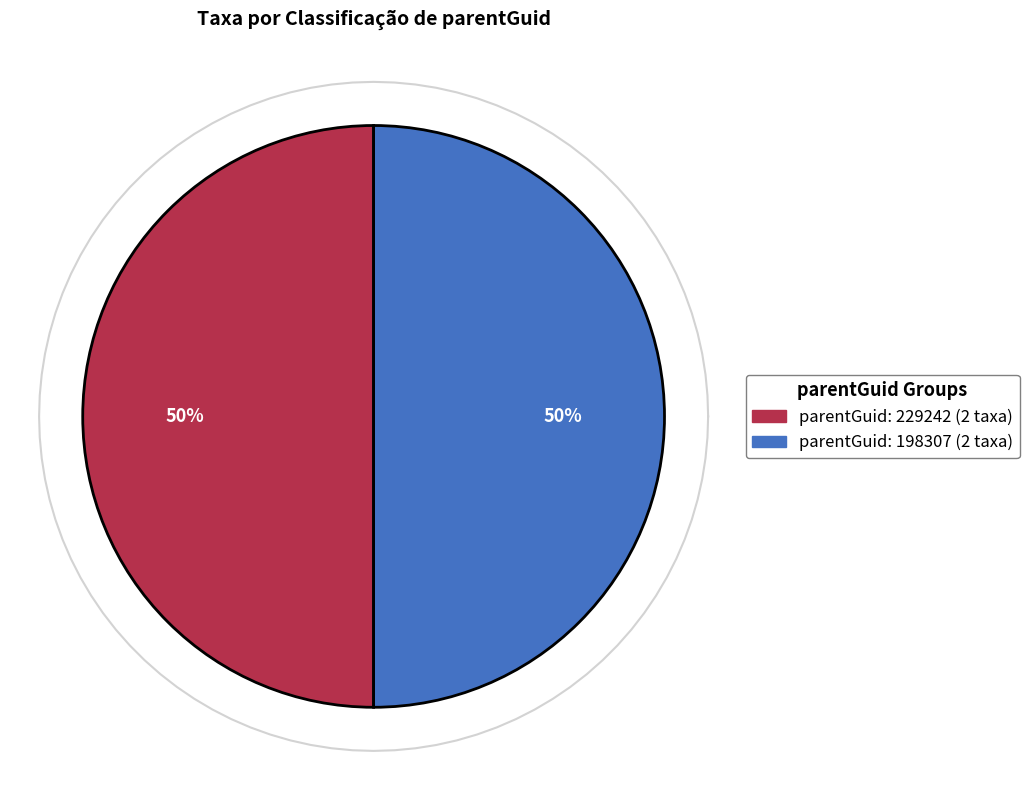

True or false: Neleuops interstitialis (species) accounts for 16% of the total.

False